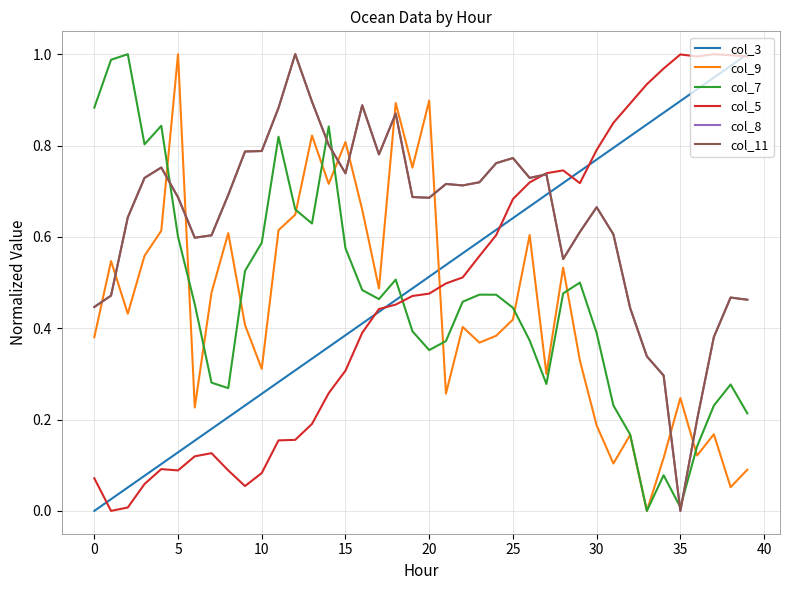

Is this an area chart (filled region under the line)?

No